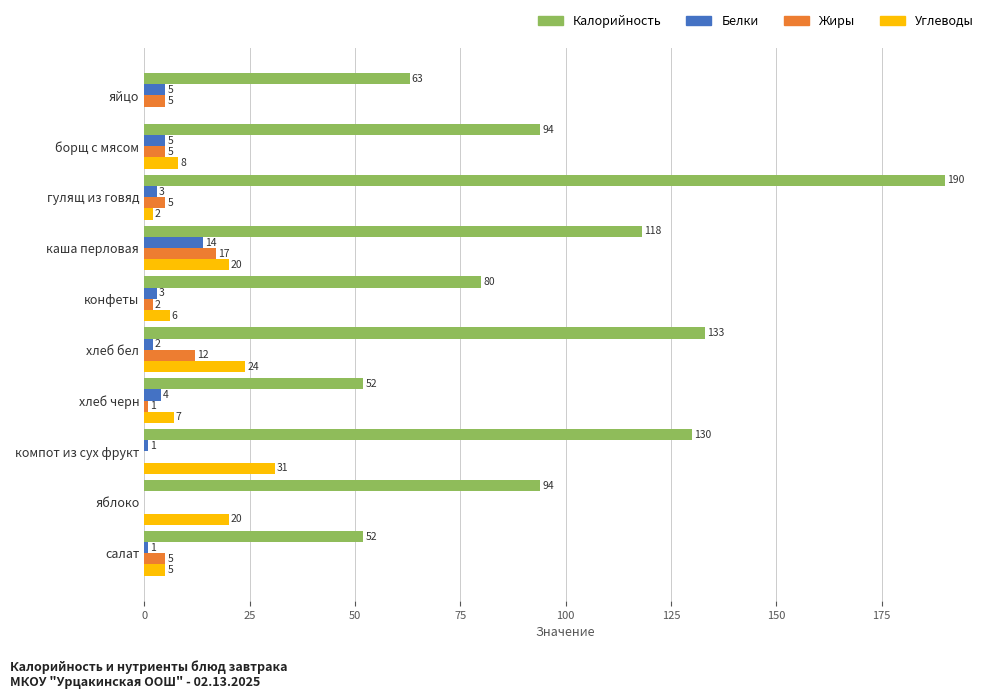

Between конфеты and хлеб черн, which series saw the biggest shift?

Калорийность